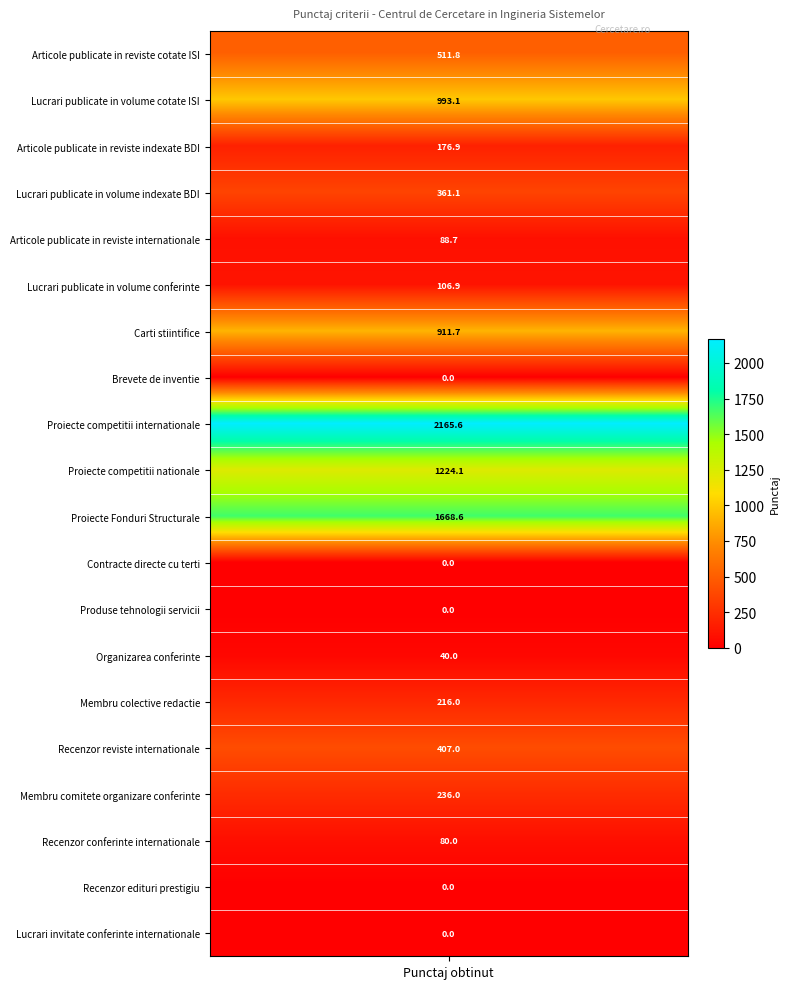

True or false: the data shows -1162.9 at Produse tehnologii servicii.

False